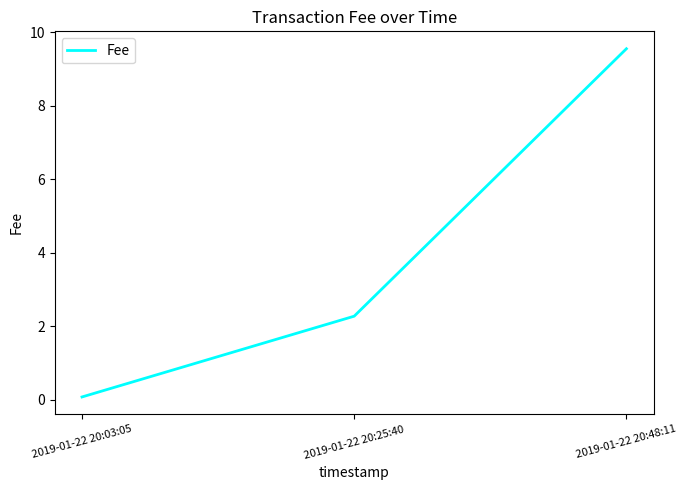

Read the value at 2019-01-22 20:03:05.

0.1